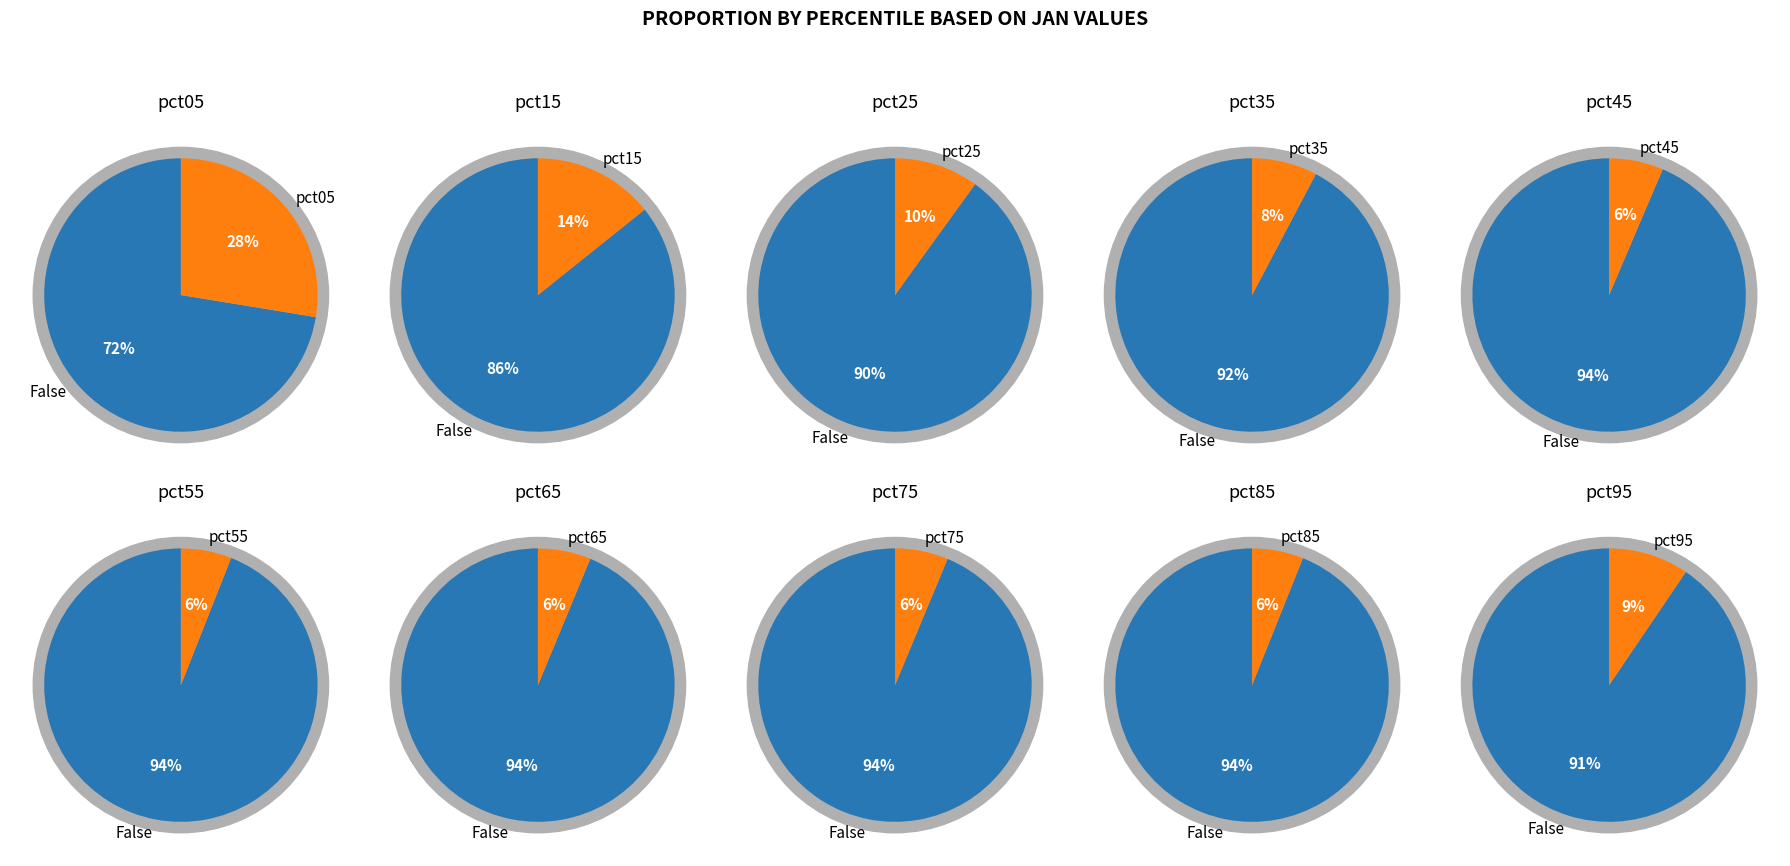

Between pct35 and pct15, which is larger?

pct15